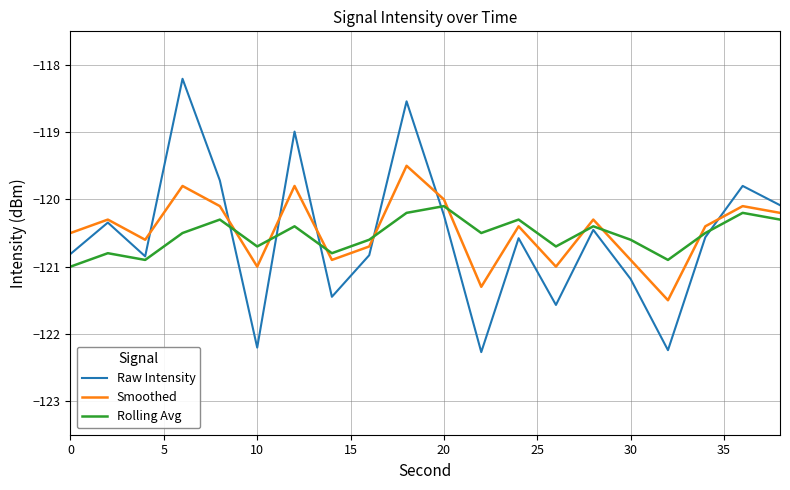

What is the average value of the Rolling Avg series?

-120.5